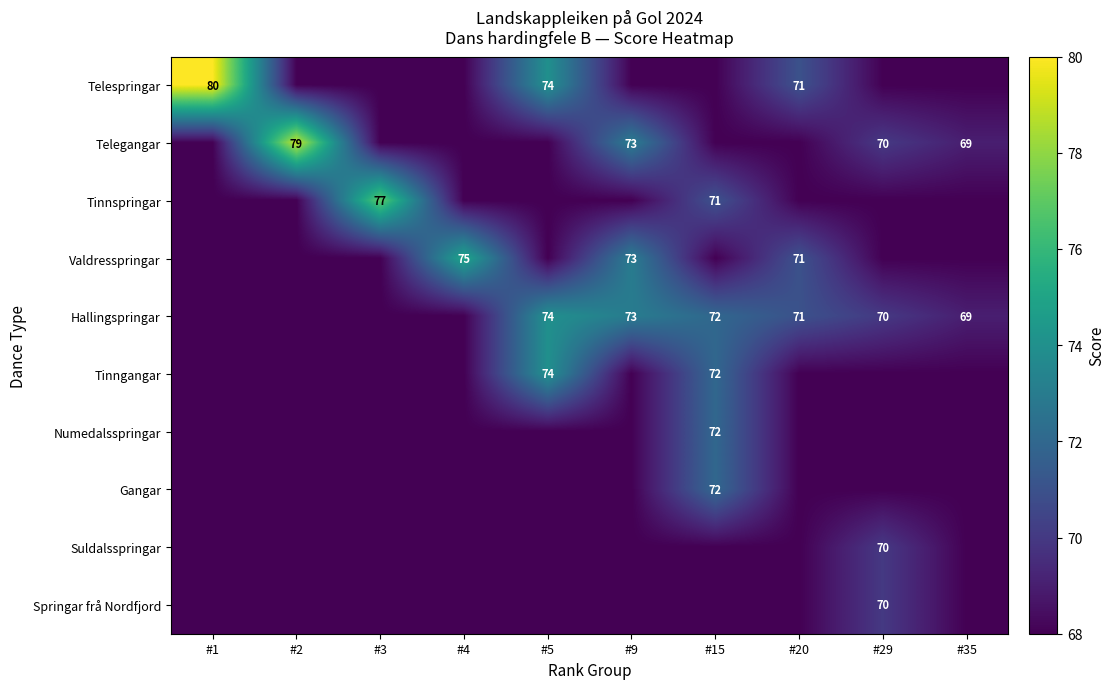

True or false: Hallingspringar has a value of 19 at #35.

False